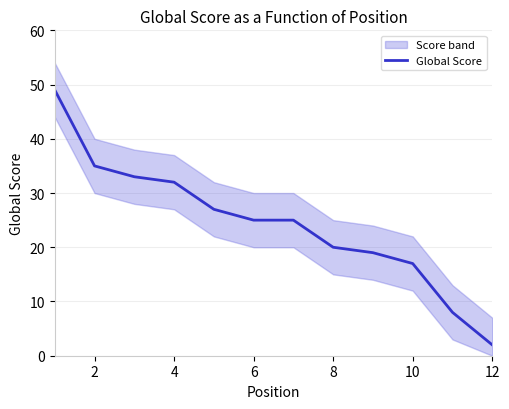

How many values are below 25?

5